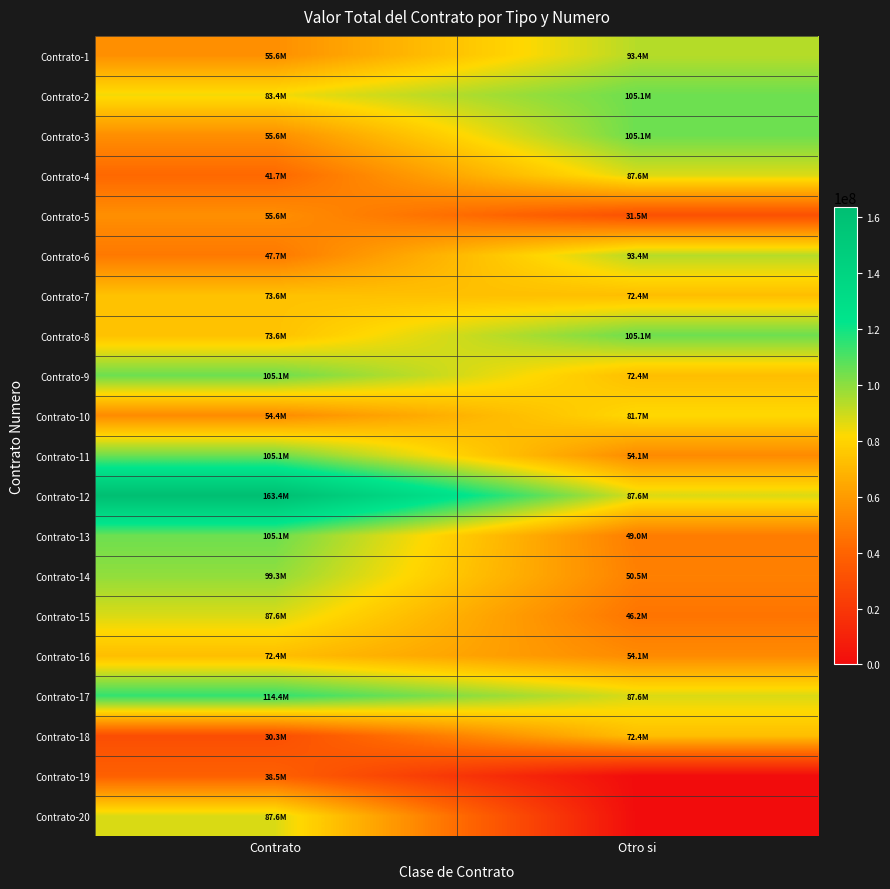

Reading left to right, list all the values displayed in this chart.

Contrato-1: Contrato=55620000	Otro si=93386667
Contrato-2: Contrato=83430000	Otro si=105060000
Contrato-3: Contrato=55620000	Otro si=105060000
Contrato-4: Contrato=41715000	Otro si=87606667
Contrato-5: Contrato=55620000	Otro si=31506667
Contrato-6: Contrato=47700000	Otro si=93386667
Contrato-7: Contrato=73645000	Otro si=72420000
Contrato-8: Contrato=73645000	Otro si=105060000
Contrato-9: Contrato=105060000	Otro si=72420000
Contrato-10: Contrato=54400000	Otro si=81713333
Contrato-11: Contrato=105060000	Otro si=54110000
Contrato-12: Contrato=163426667	Otro si=87606667
Contrato-13: Contrato=105060000	Otro si=49000000
Contrato-14: Contrato=99280000	Otro si=50470000
Contrato-15: Contrato=87606667	Otro si=46200000
Contrato-16: Contrato=72420000	Otro si=54110000
Contrato-17: Contrato=114353333	Otro si=87606667
Contrato-18: Contrato=30270000	Otro si=72420000
Contrato-19: Contrato=38533333	Otro si=0
Contrato-20: Contrato=87606667	Otro si=0